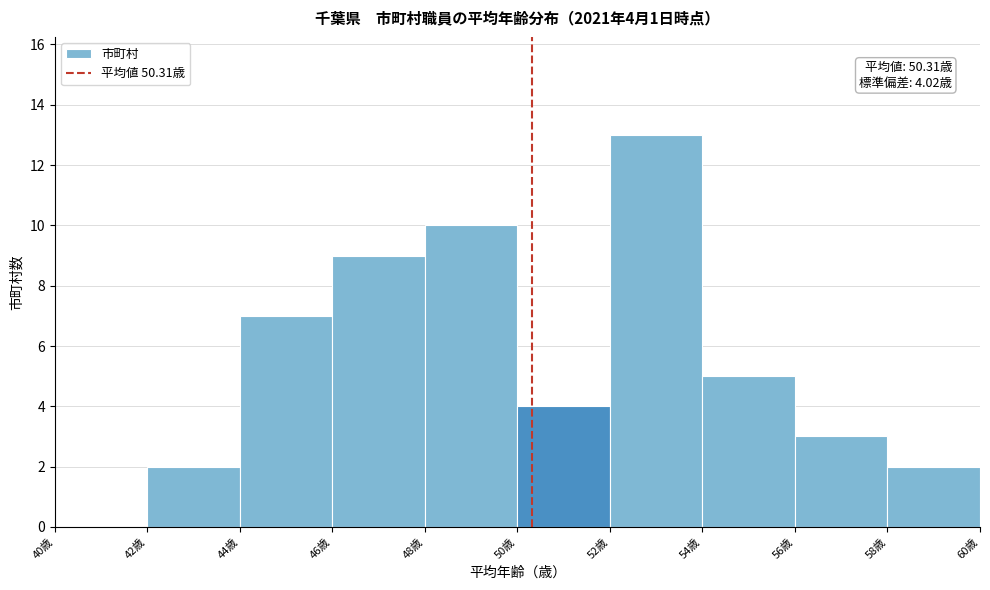

Which range on the x-axis has the tallest bar?

52 to 54